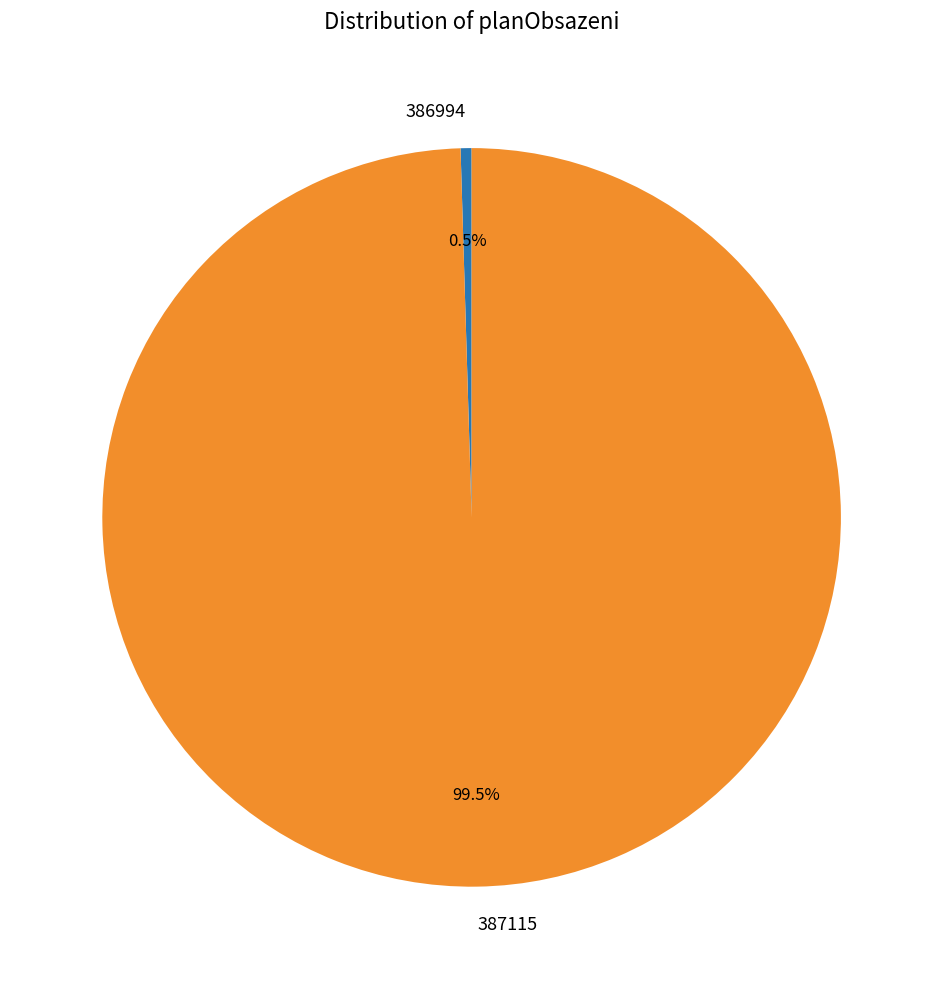

How many slices are in this pie chart?

2